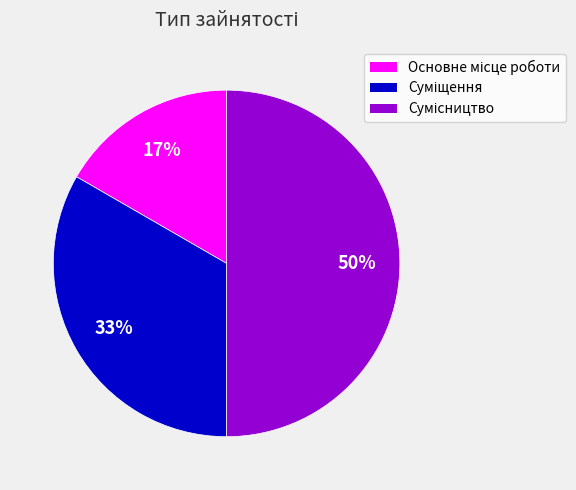

How many slices are in this pie chart?

3